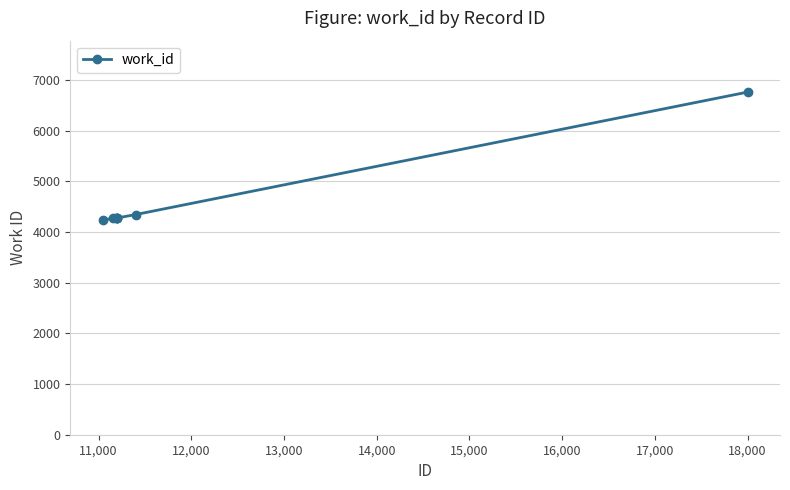

How many data points are less than 4279?

3